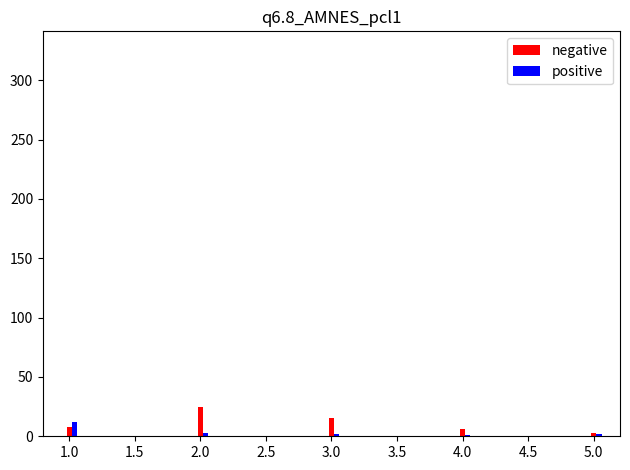

Reading right to left, list all the values displayed in this chart.

negative: 3	6	15	25	8	325
positive: 2	1	2	3	12	78